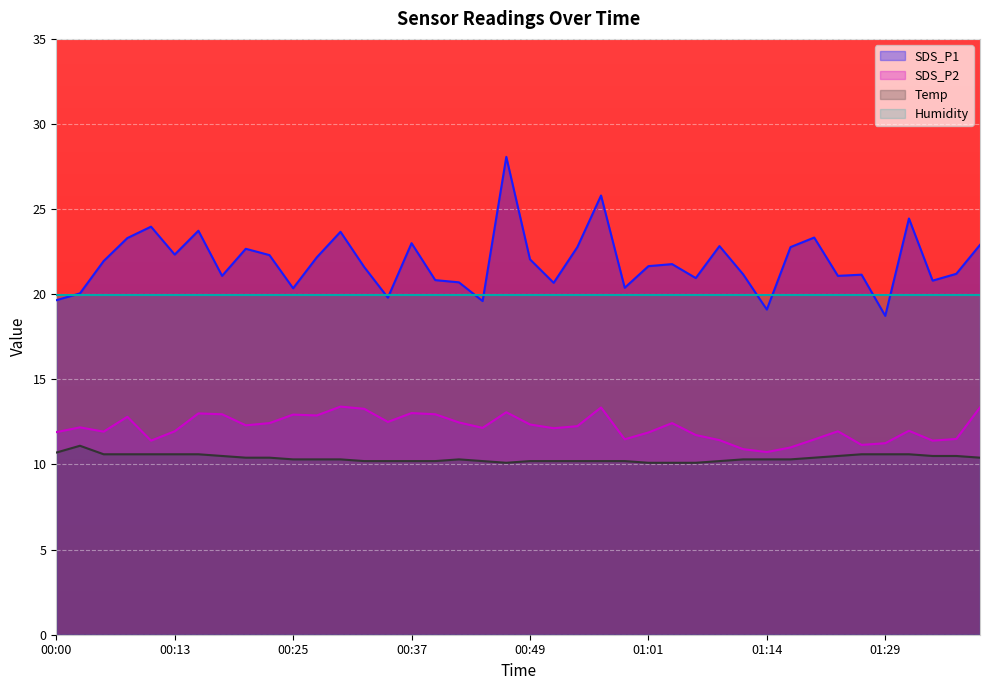

True or false: SDS_P1 and Temp cross at least once.

False